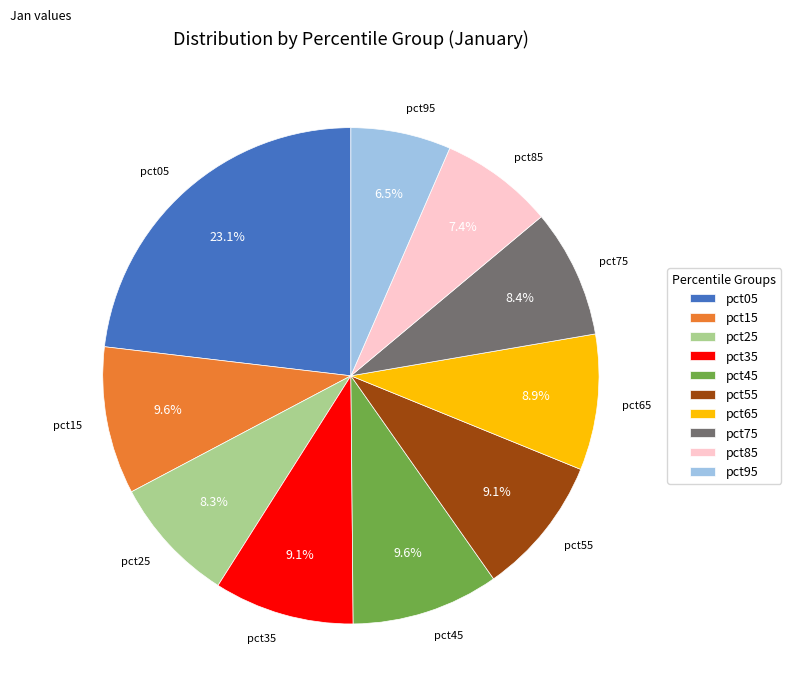

To the nearest percent, what is the difference between the largest and smallest slice percentages?

17%